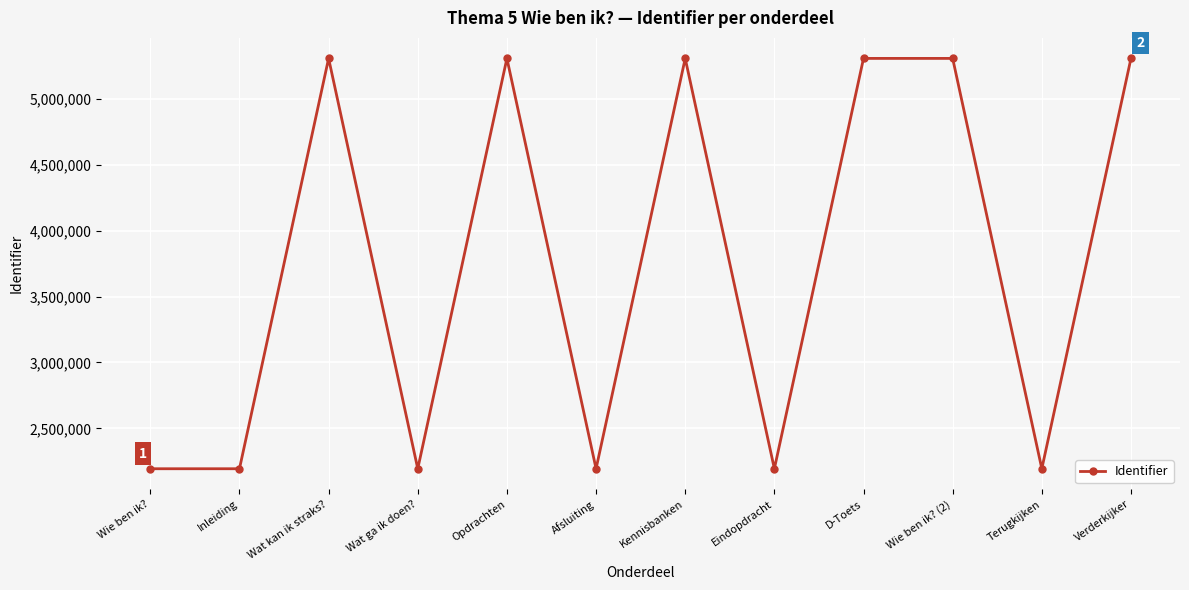

What is the minimum value shown in the chart?

2192753